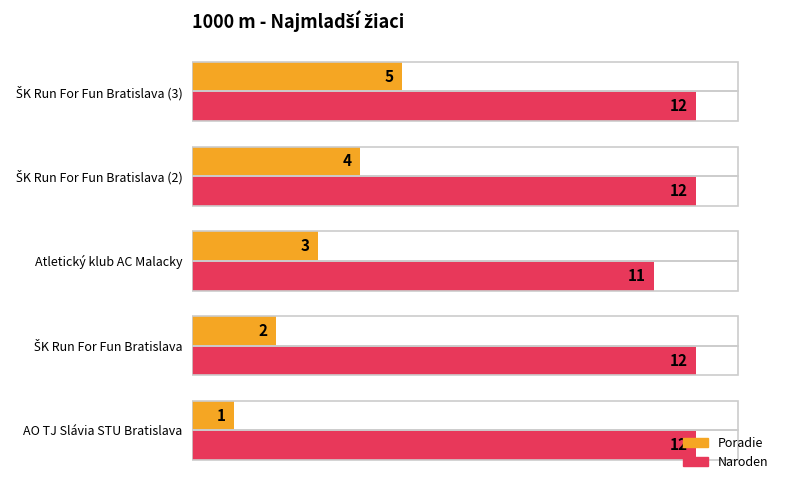

Rank the series by their average value, from highest to lowest.

Naroden, Poradie